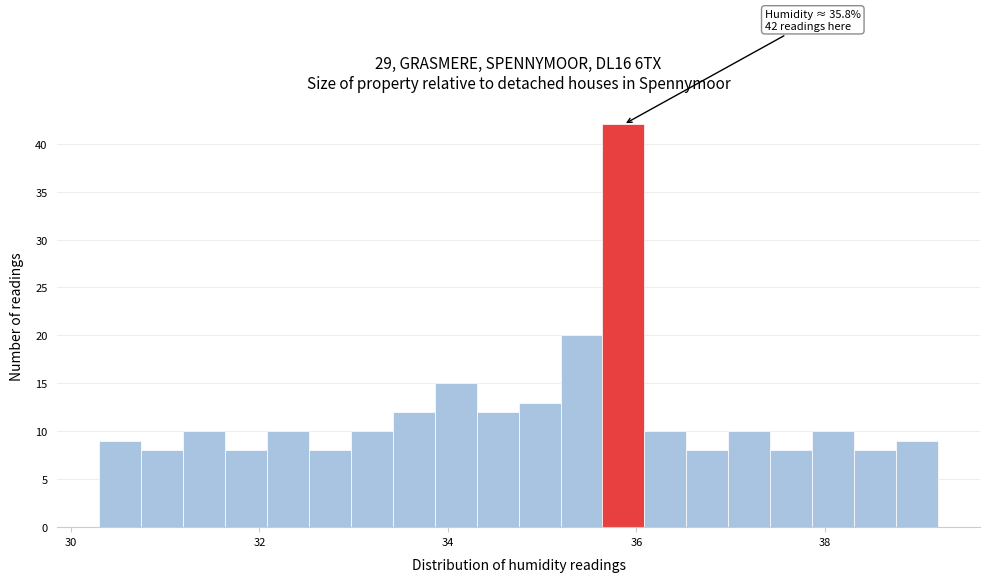

Around what value on the x-axis is the tallest bar? Give the approximate position of its centre, as read against the axis.

35.8